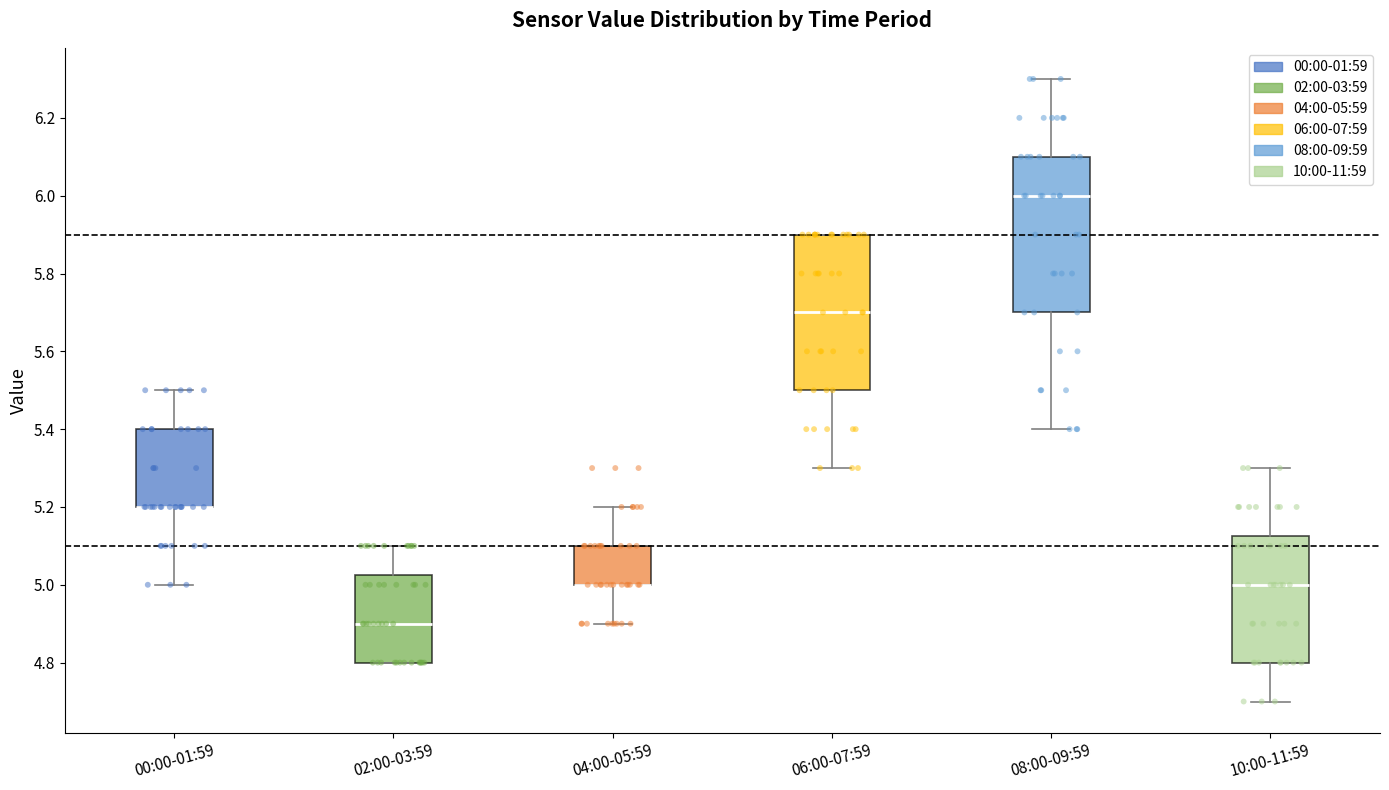

Where is the lower edge of the box for 10:00-11:59 on the y-axis? The values are not printed on the chart, so give them approximately, as read against the axis.

4.80